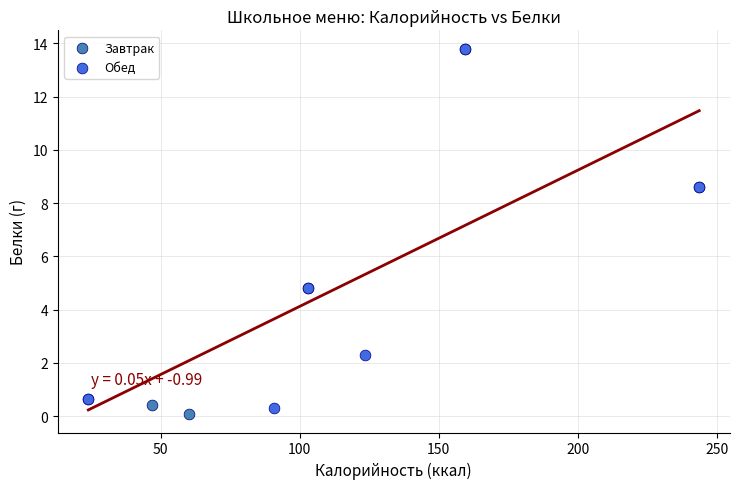

What are all the series names shown in the legend?

Завтрак, Обед